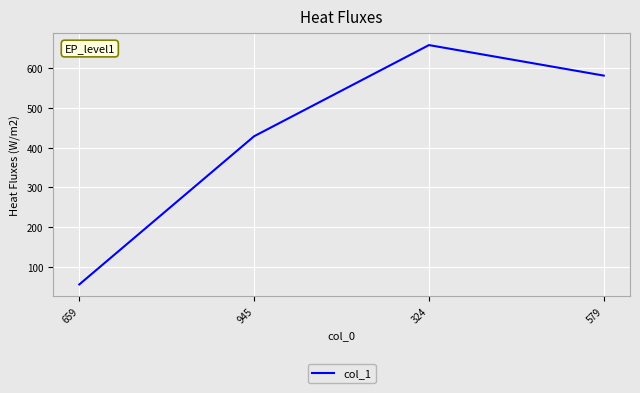

True or false: there are more than 1 points higher than both neighbors.

False